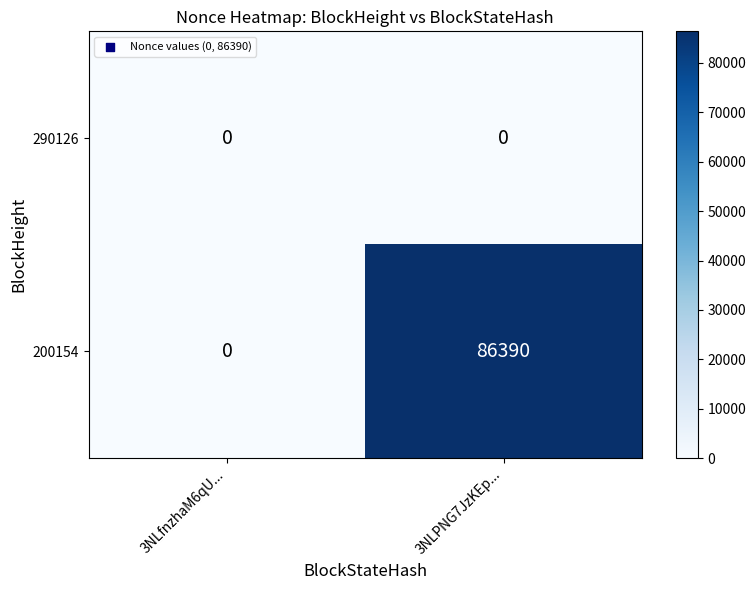

What is the difference between the maximum and minimum values in the 200154 series?

86390